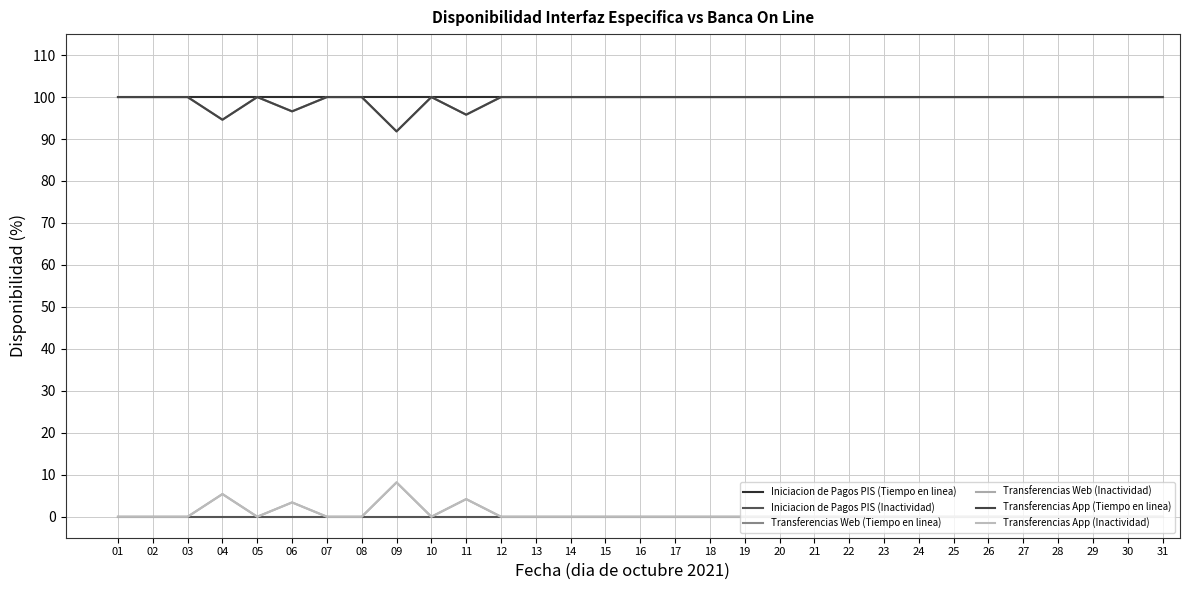

True or false: Iniciacion de Pagos PIS (Tiempo en linea) and Iniciacion de Pagos PIS (Inactividad) intersect in this chart.

False